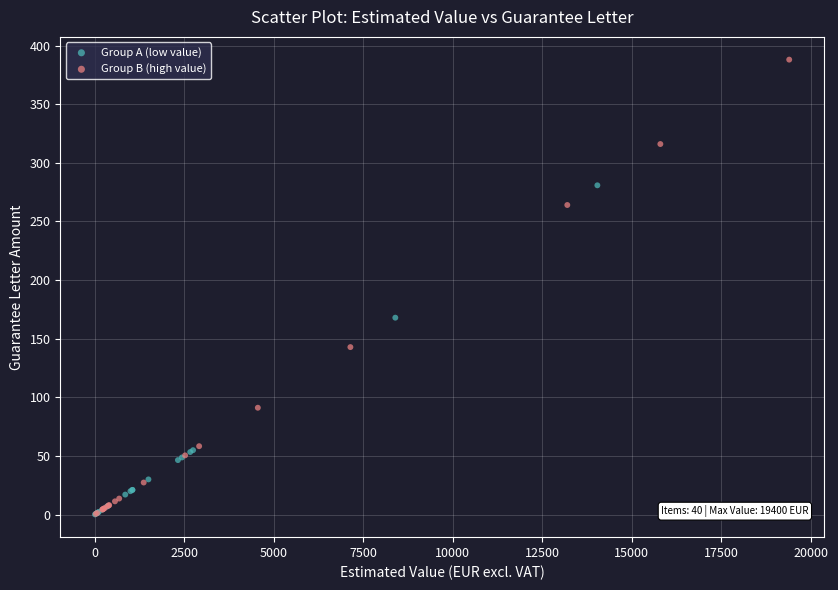

Which series reaches the maximum Y coordinate?

Group B (high value)